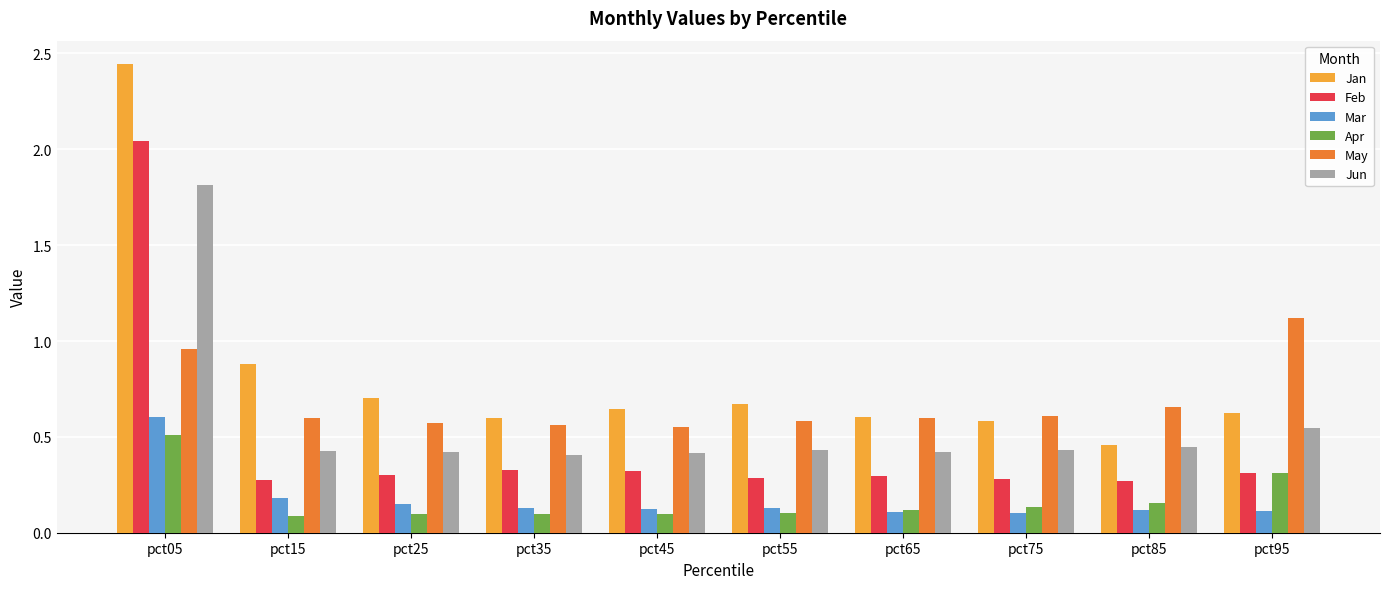

Is the value of May at pct45 greater than the value of Mar at pct05?

No